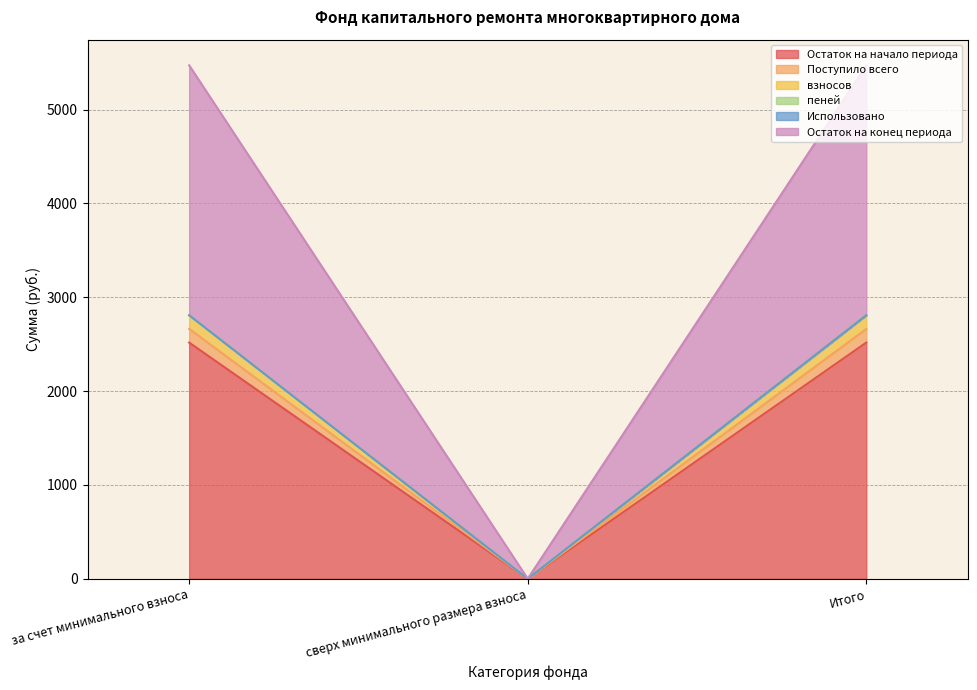

Which category has the lowest value in the Остаток на начало периода series?

сверх минимального размера взноса